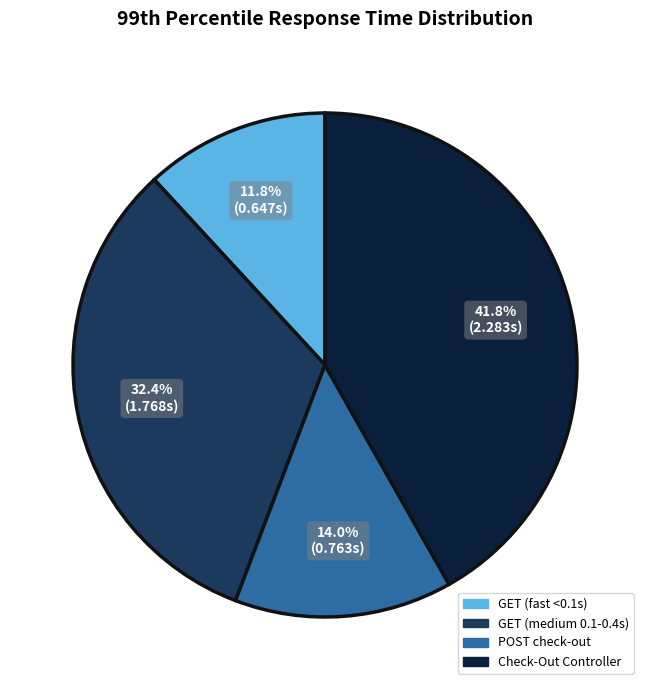

Does any single category account for the majority?

No